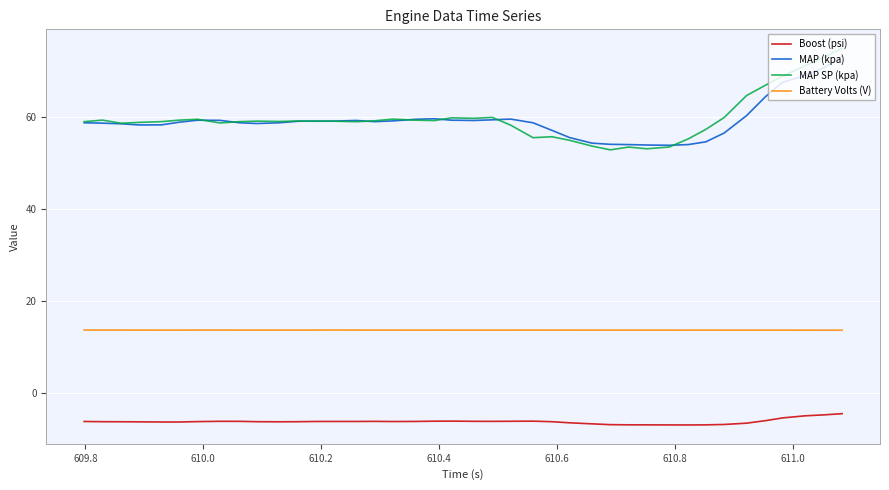

What is the maximum value for Boost (psi)?

-4.5